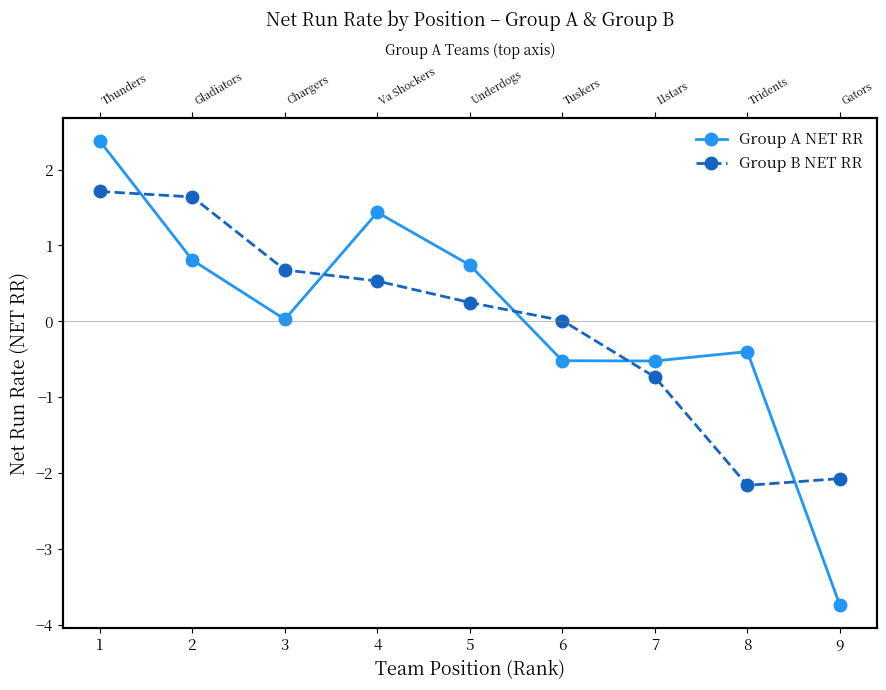

The value of Group A NET RR at 9 is -3.7. True or false?

True